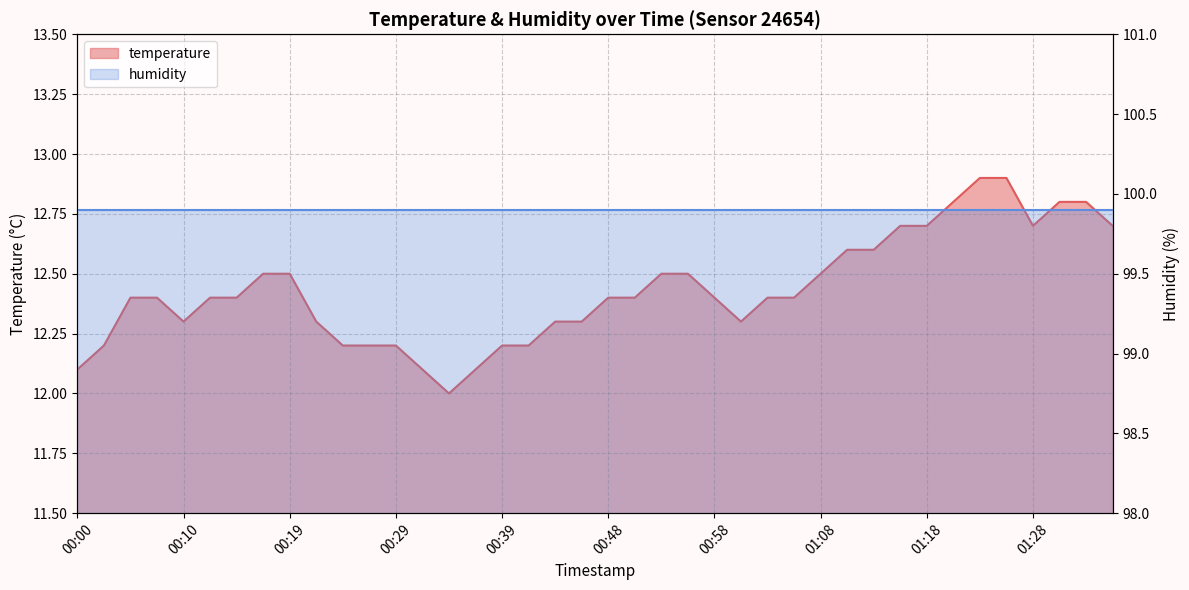

List the labels in order of value, smallest first.

00:34, 00:00, 00:31, 00:36, 00:02, 00:24, 00:27, 00:29, 00:39, 00:41, 00:10, 00:22, 00:44, 00:46, 01:01, 00:05, 00:07, 00:12, 00:14, 00:48, 00:51, 00:58, 01:03, 01:06, 00:17, 00:19, 00:53, 00:56, 01:08, 01:10, 01:13, 01:15, 01:18, 01:28, 01:35, 01:20, 01:30, 01:32, 01:23, 01:25